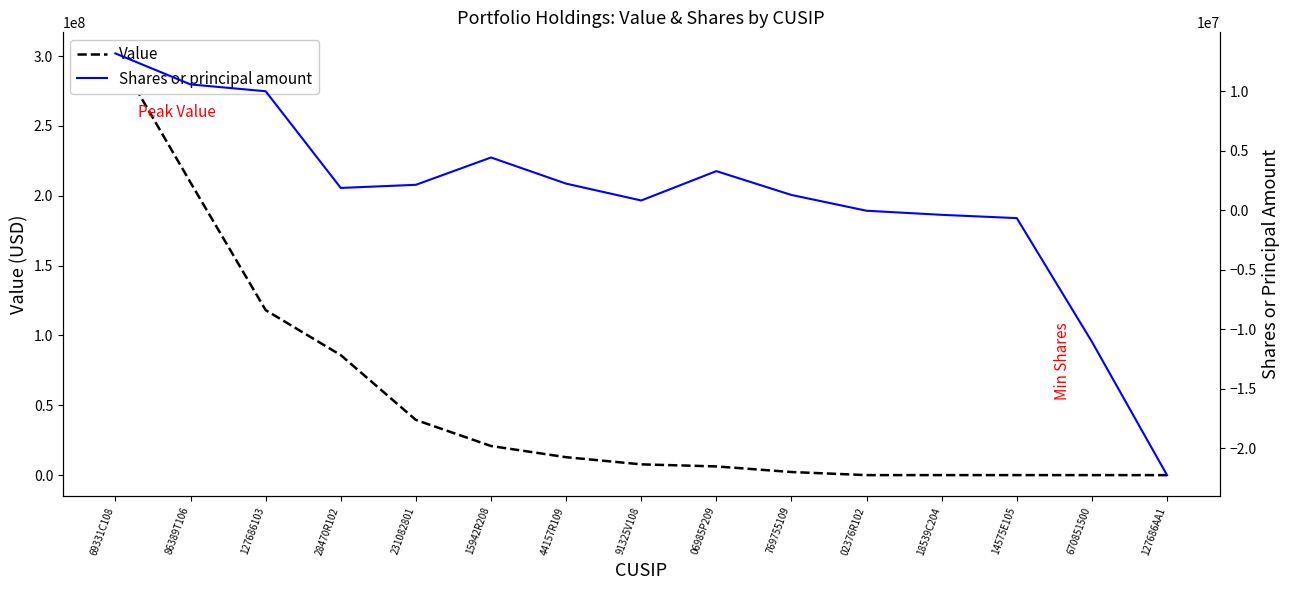

True or false: Value and Shares or principal amount cross at least once.

False